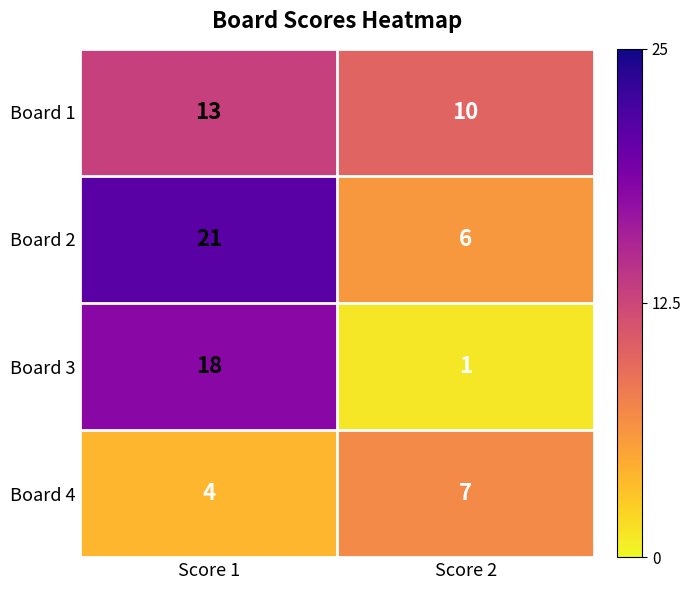

Rank the series by their average value, from highest to lowest.

Board 2, Board 1, Board 3, Board 4